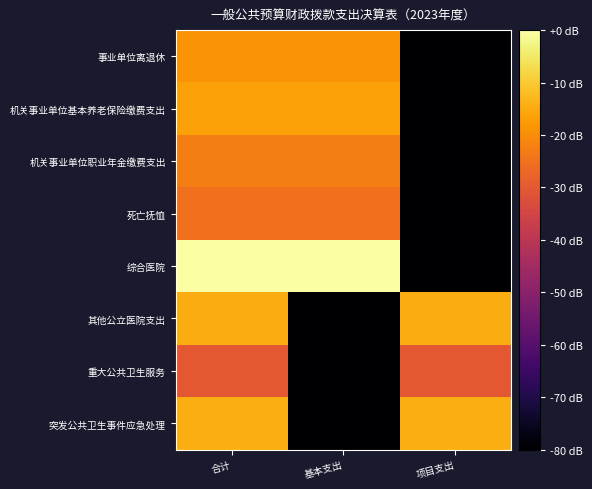

Between 项目支出 and 基本支出, which is larger?

基本支出